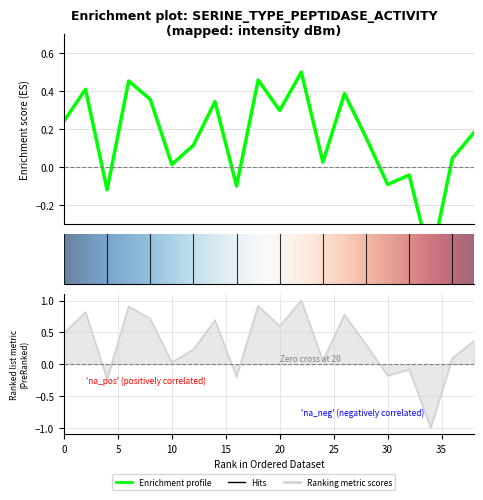

Does the chart display data point markers on the line(s)?

No